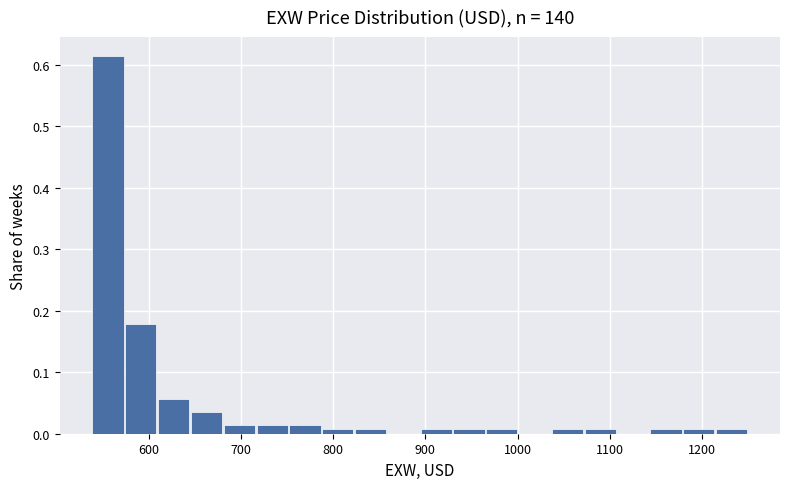

Read against the x-axis, roughly where is the centre of the tallest bar?

560